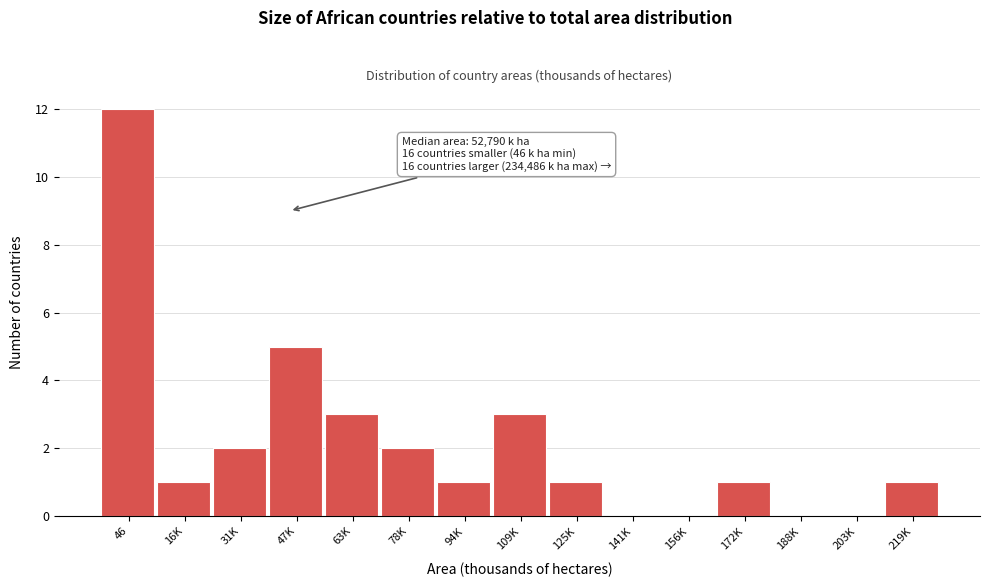

Reading right to left, list all the values displayed in this chart.

219K=1	203K=0	188K=0	172K=1	156K=0	141K=0	125K=1	109K=3	94K=1	78K=2	63K=3	47K=5	31K=2	16K=1	46=12